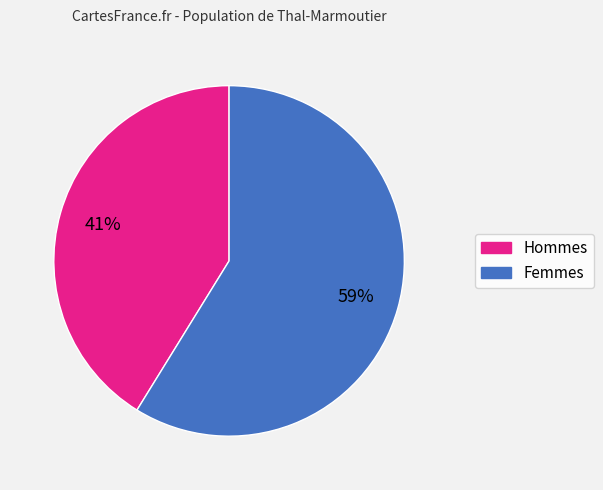

Is there any slice that represents more than half of the pie?

Yes